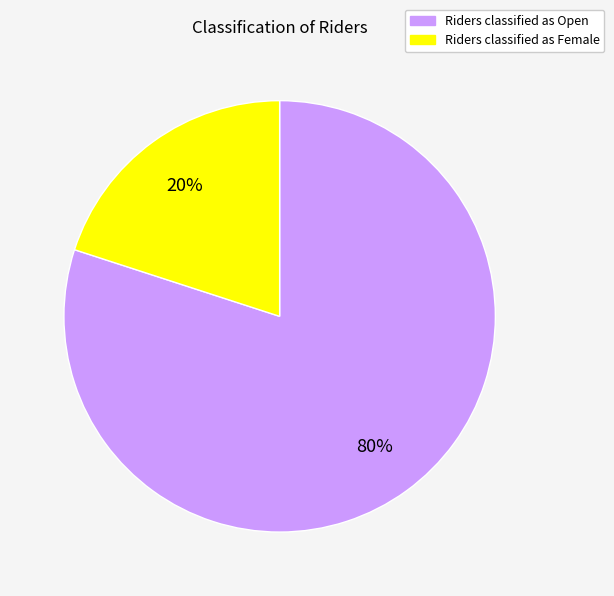

Is there any slice that represents more than half of the pie?

Yes